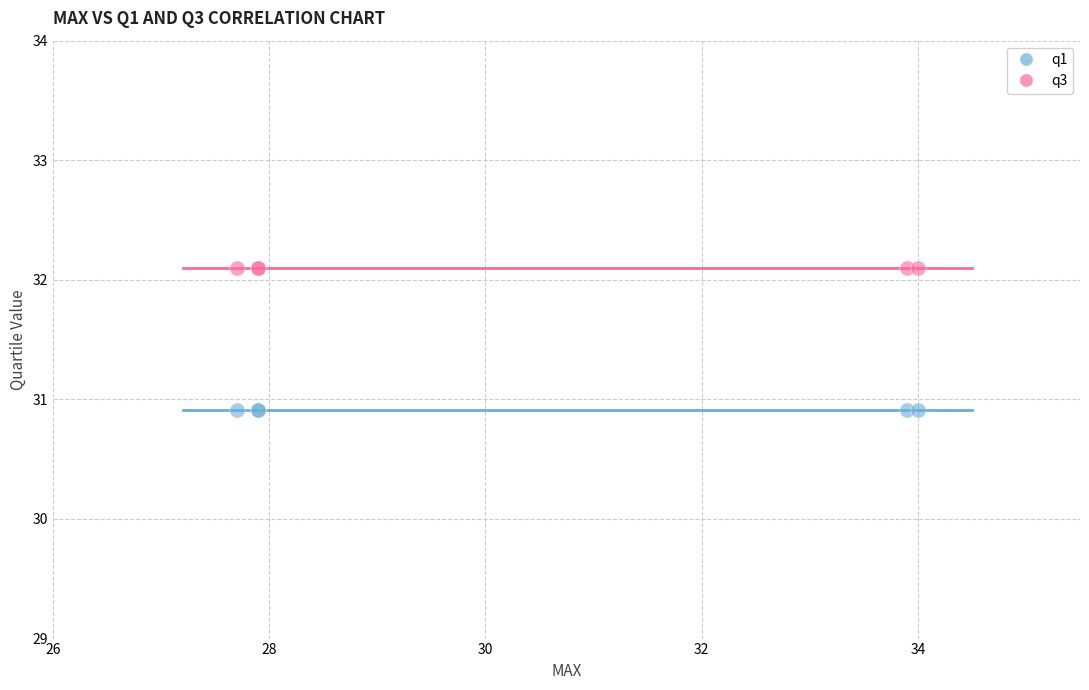

Which series reaches the minimum Y coordinate?

q1